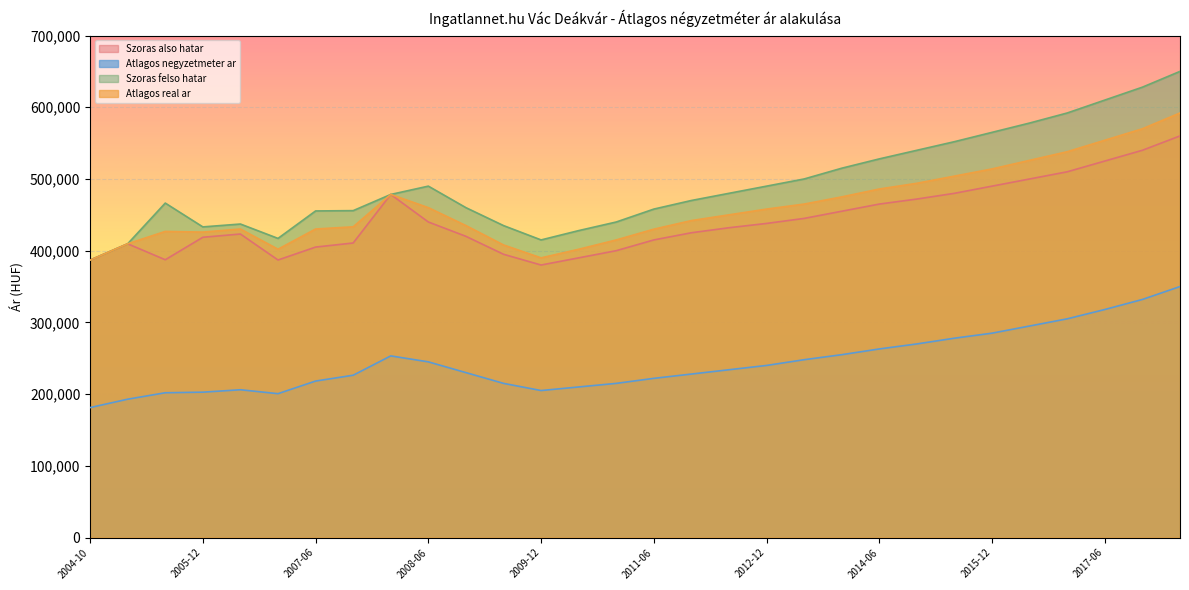

How many data points in Szoras felso hatar are less than 478399?

15